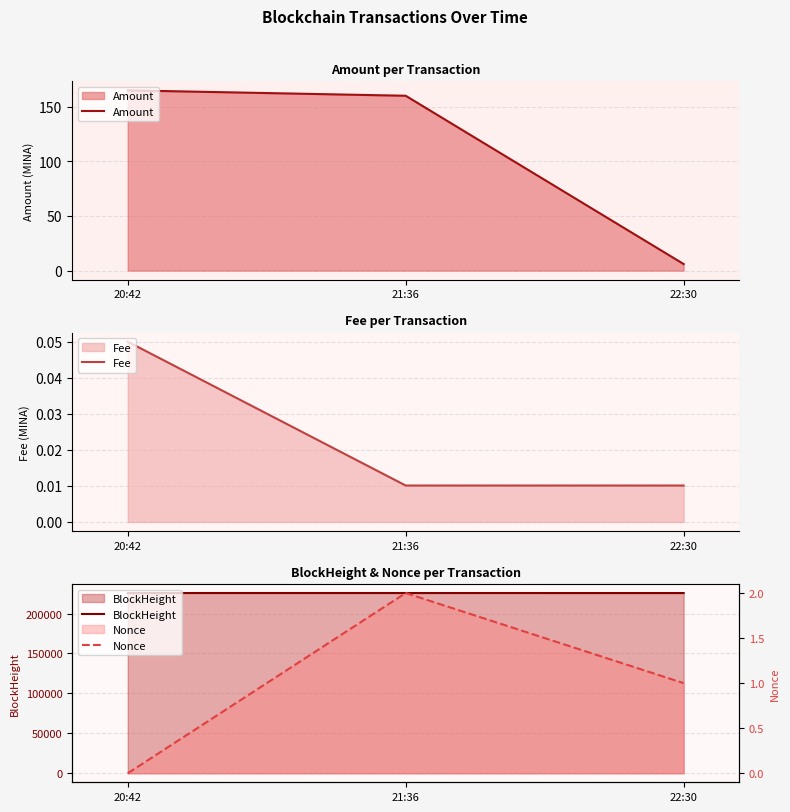

How many data points in BlockHeight are above 225713?

1